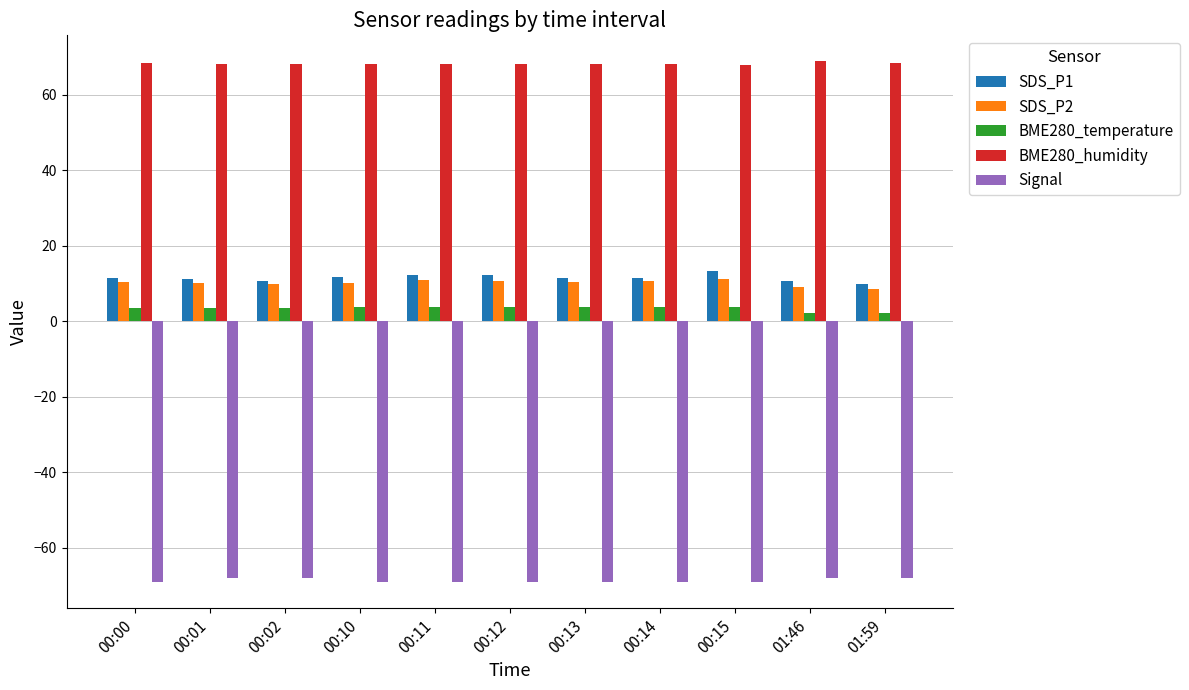

What is the difference between the highest and lowest values at 00:01?

136.3